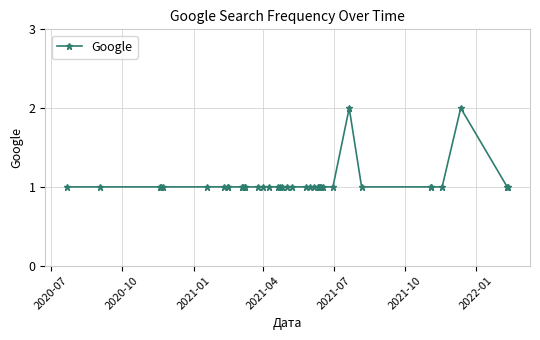

Is this an area chart (filled region under the line)?

No